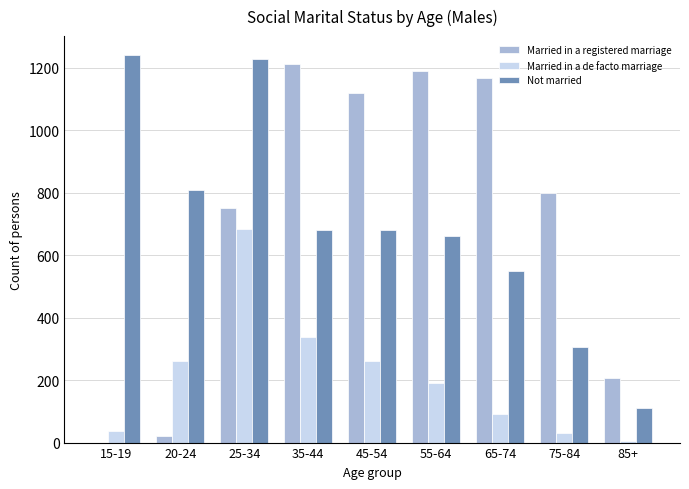

Where is Married in a registered marriage nearest to the value 606?

25-34